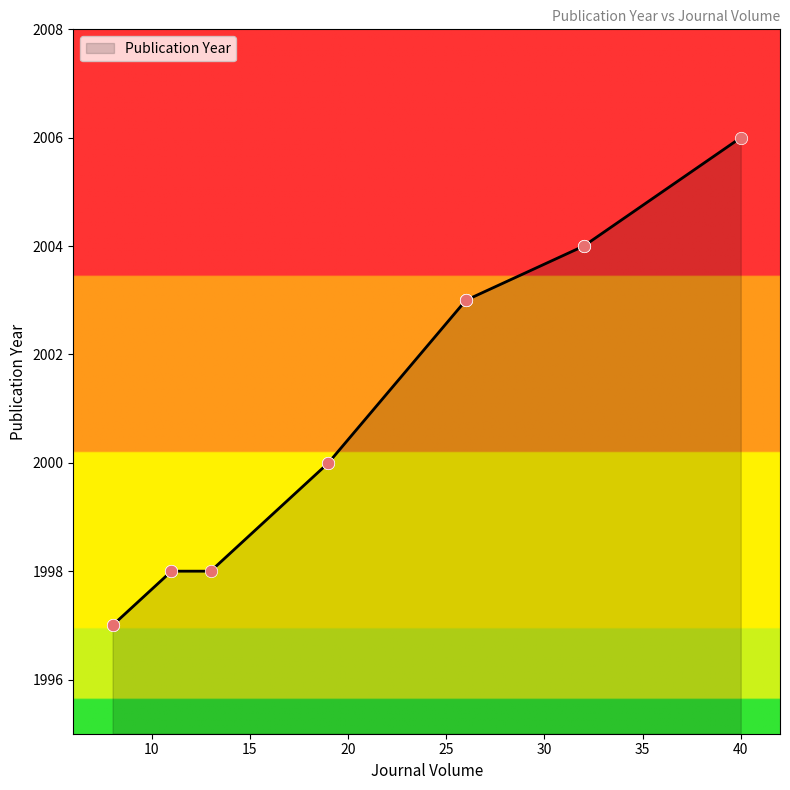

What is the change in value from 26 to 8?

-6